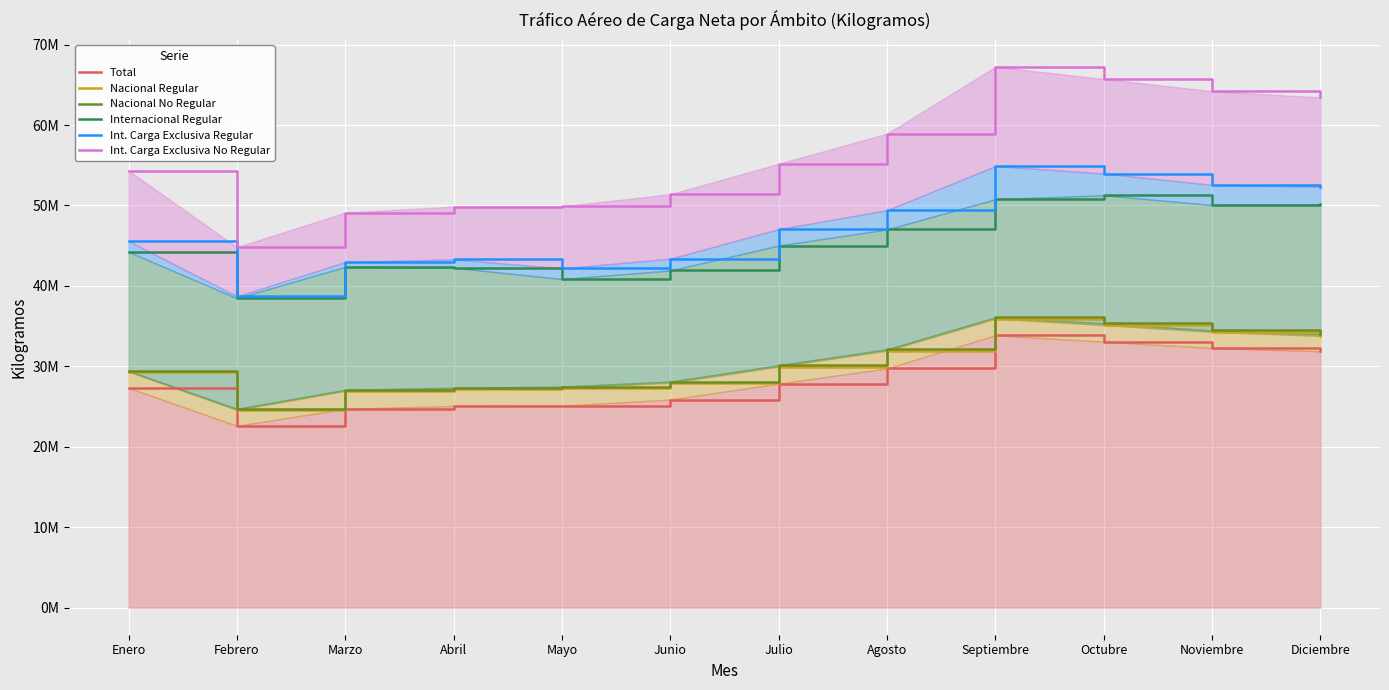

Where is Int. Carga Exclusiva No Regular nearest to the value 56032057?

Julio